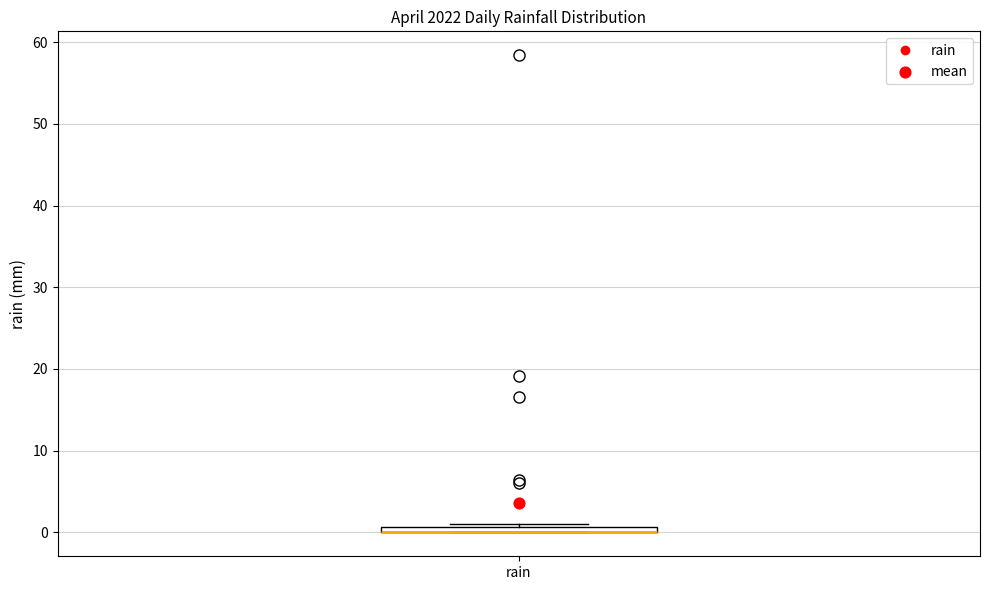

Where is the upper edge of the box for rain on the y-axis? The values are not printed on the chart, so give them approximately, as read against the axis.

1